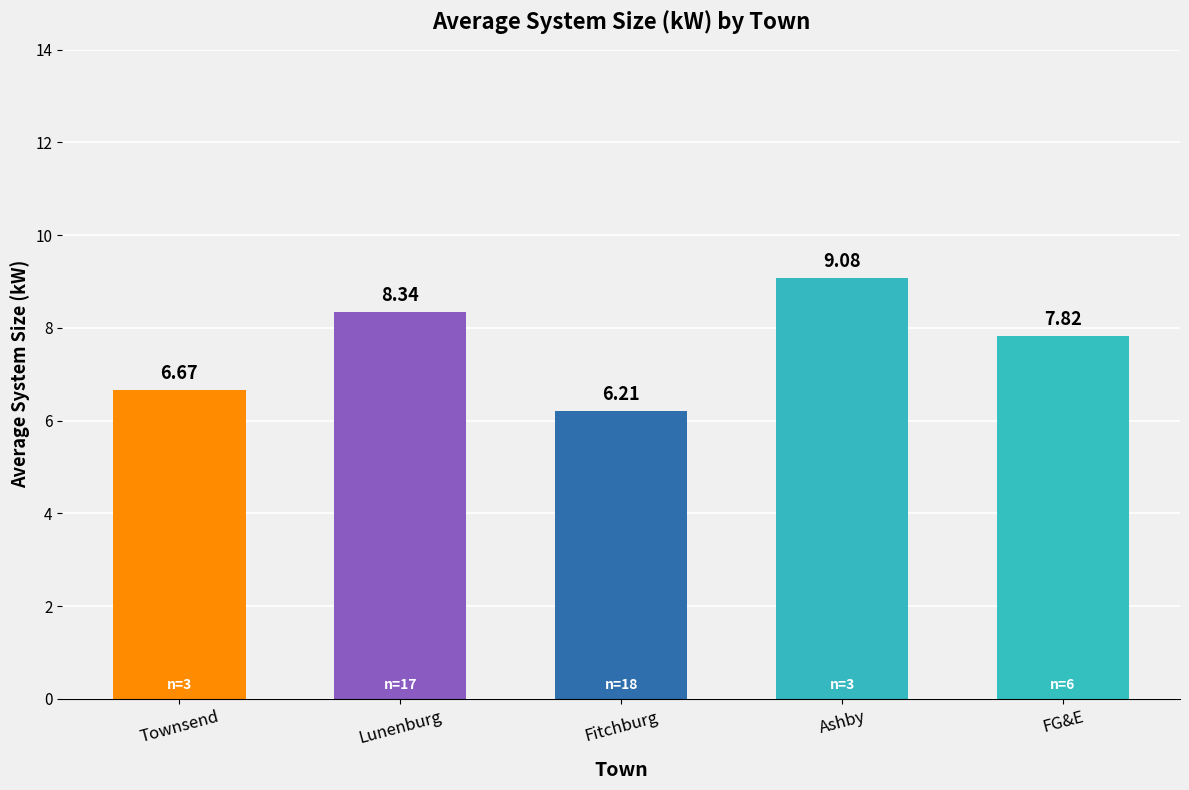

Rank the categories by value from lowest to highest.

Fitchburg, Townsend, FG&E, Lunenburg, Ashby